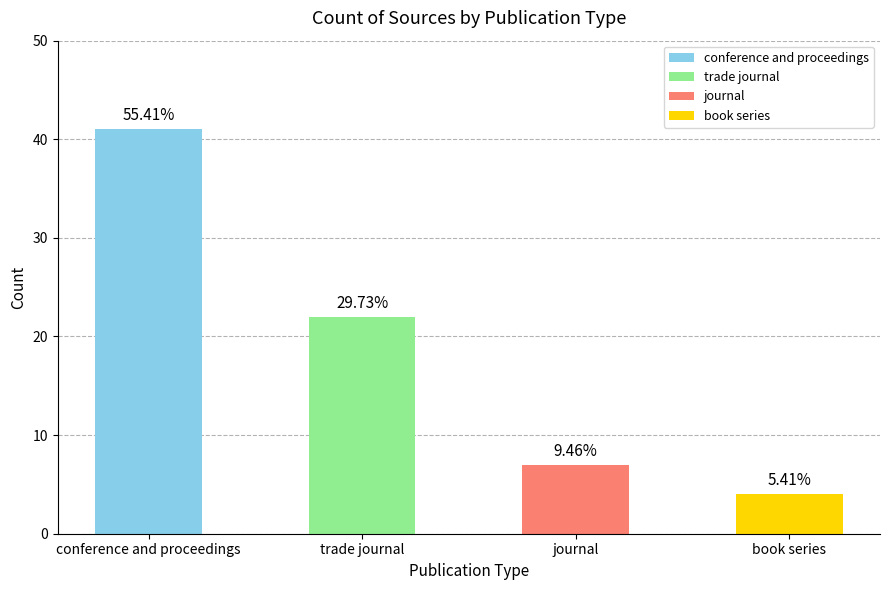

Does the chart contain any negative values?

No